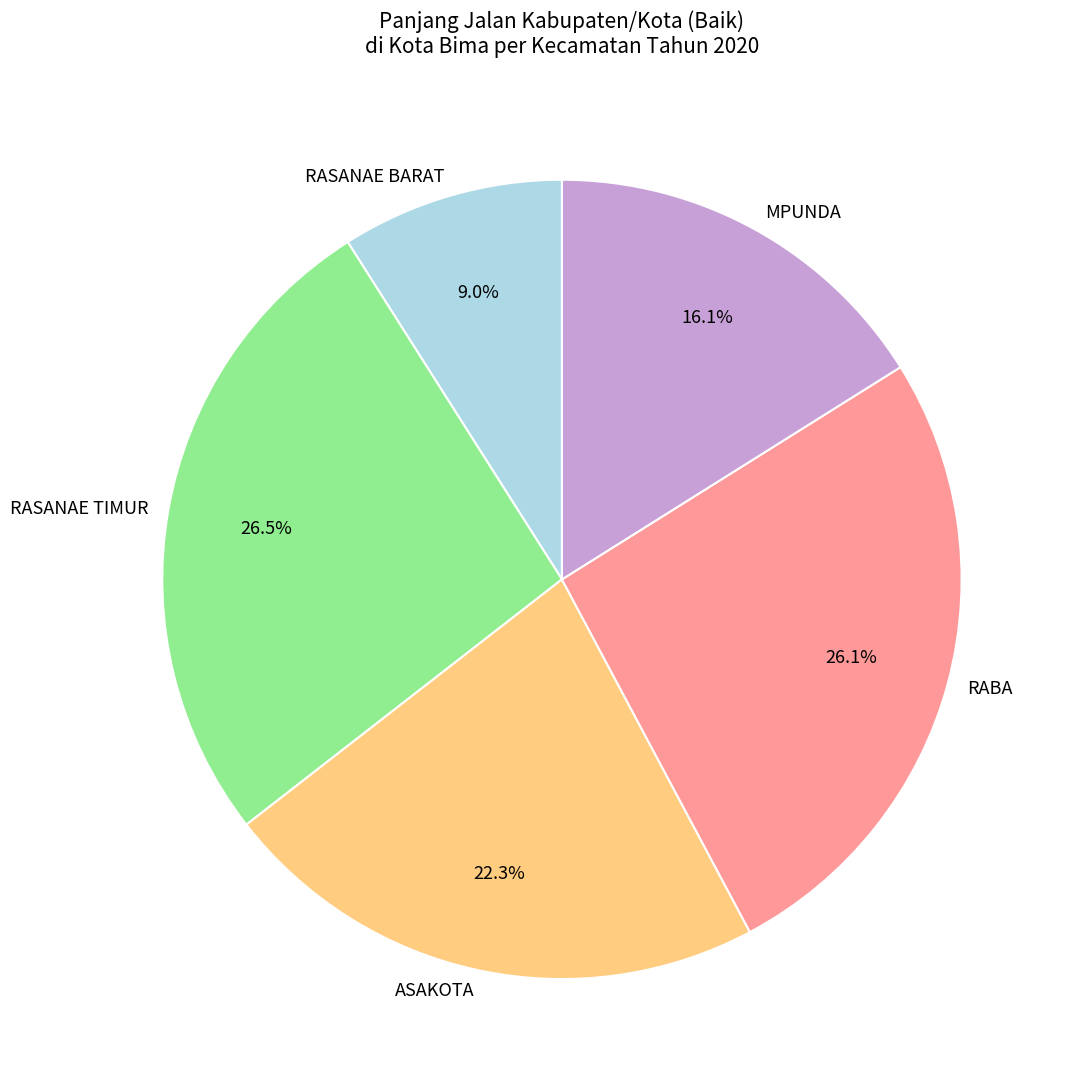

Between RASANAE BARAT and ASAKOTA, which is larger?

ASAKOTA